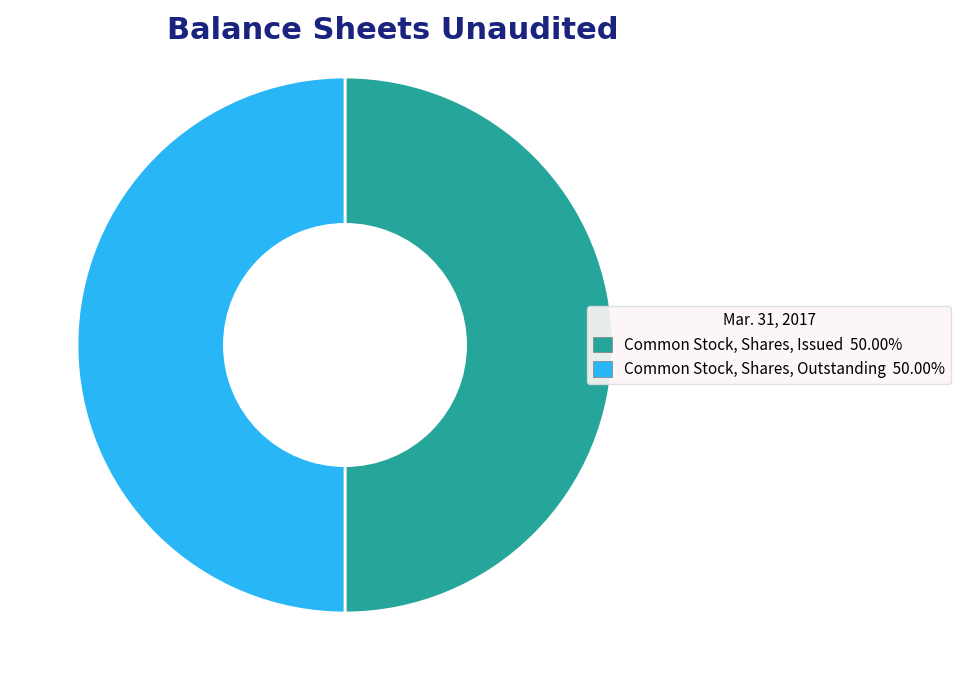

Is the sum of Common Stock, Shares, Issued 50.00% and Common Stock, Shares, Outstanding 50.00% greater than half?

Yes